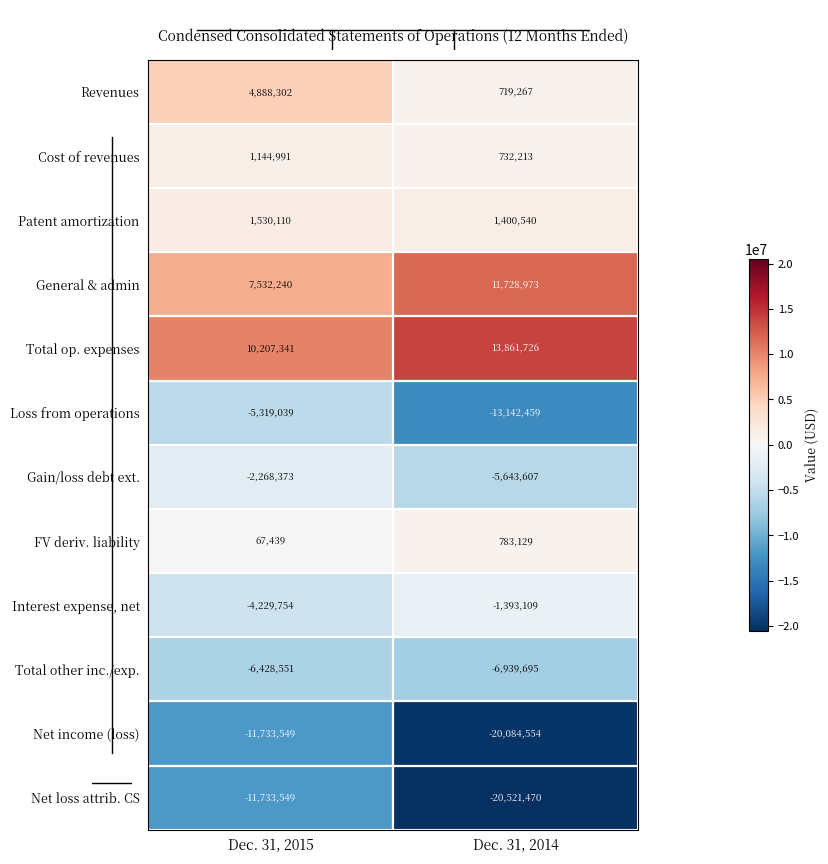

The value of General & admin at Dec. 31, 2015 is 7532240. True or false?

True